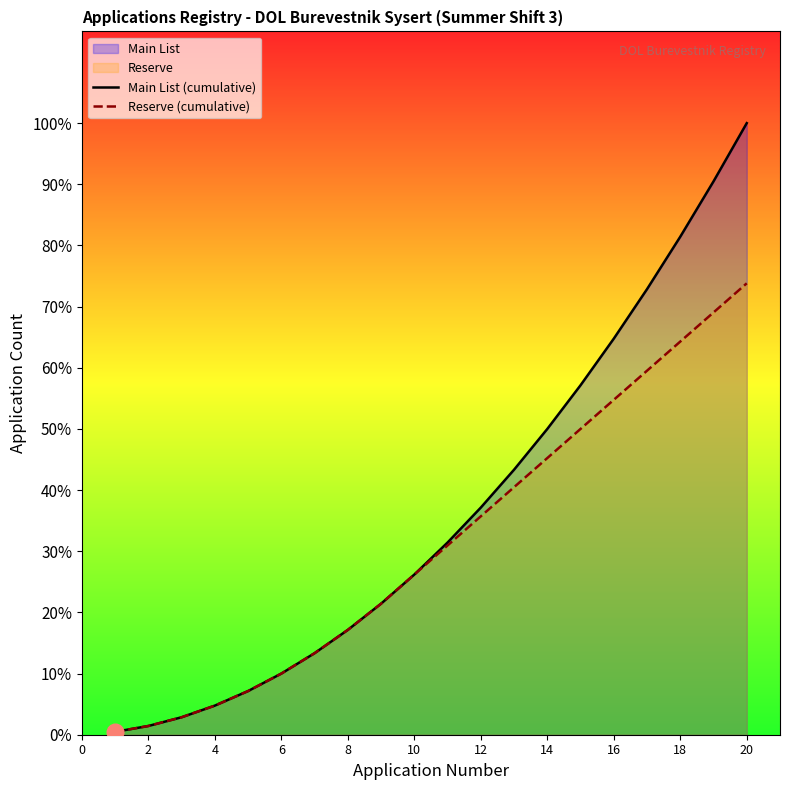

True or false: Reserve (cumulative) and Main List (cumulative) cross at least once.

False